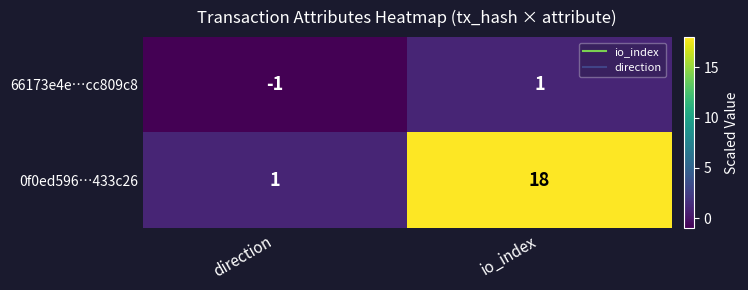

The value of 66173e4e…cc809c8 at io_index is 1. True or false?

True